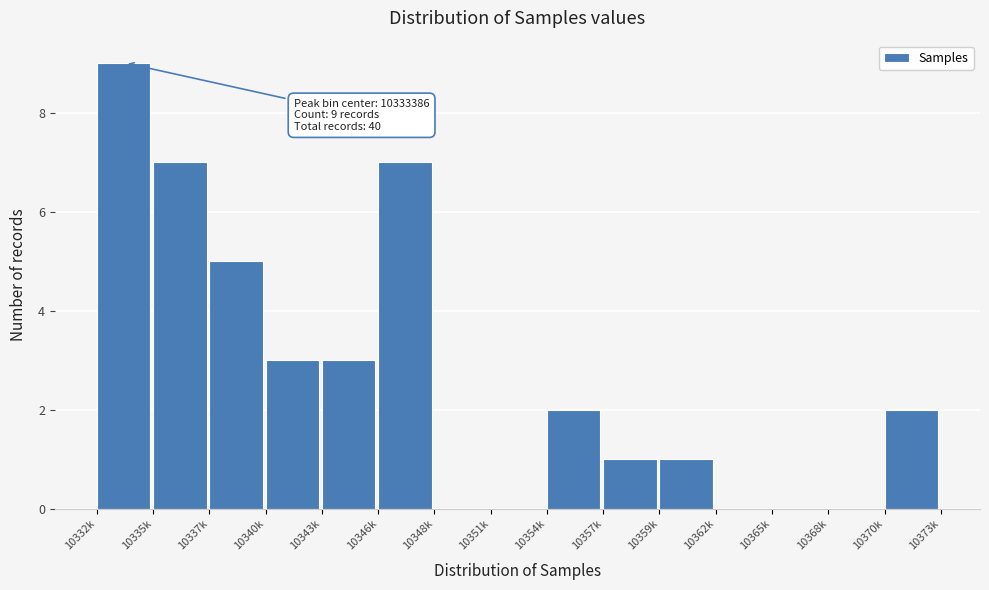

Reading left to right, transcribe all the data shown in this chart.

10332k=9	10335k=7	10337k=5	10340k=3	10343k=3	10346k=7	10348k=0	10351k=0	10354k=2	10357k=1	10359k=1	10362k=0	10365k=0	10368k=0	10370k=2